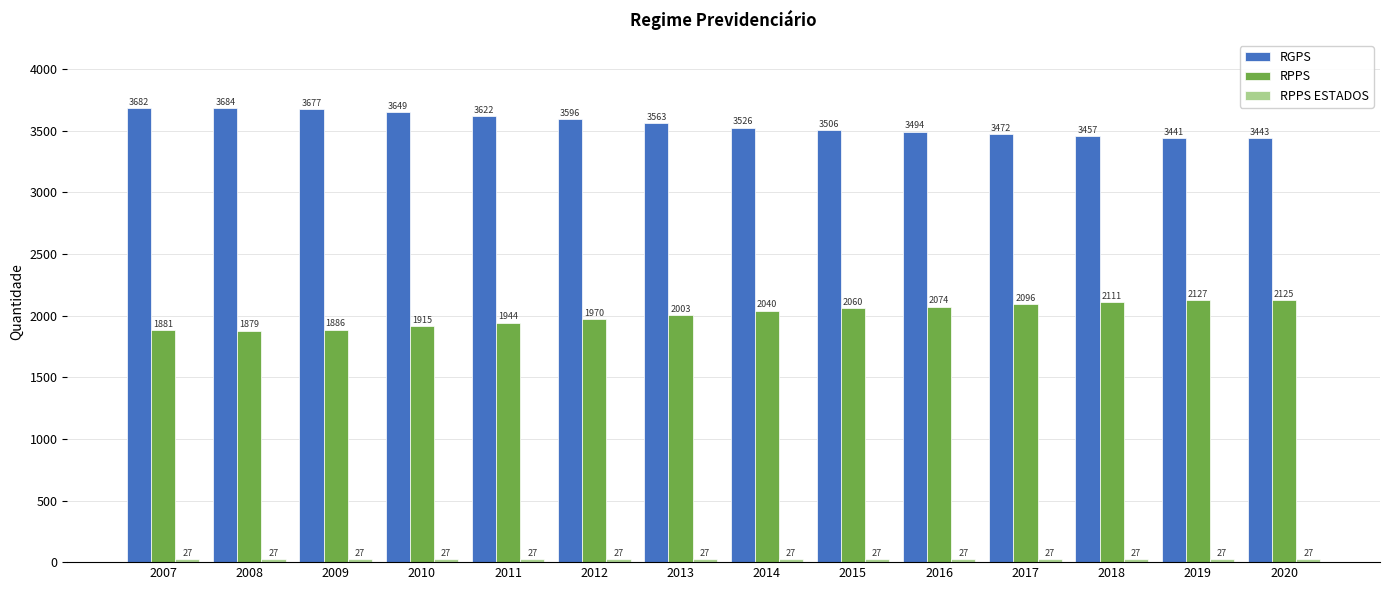

How many bars are there in each group?

3